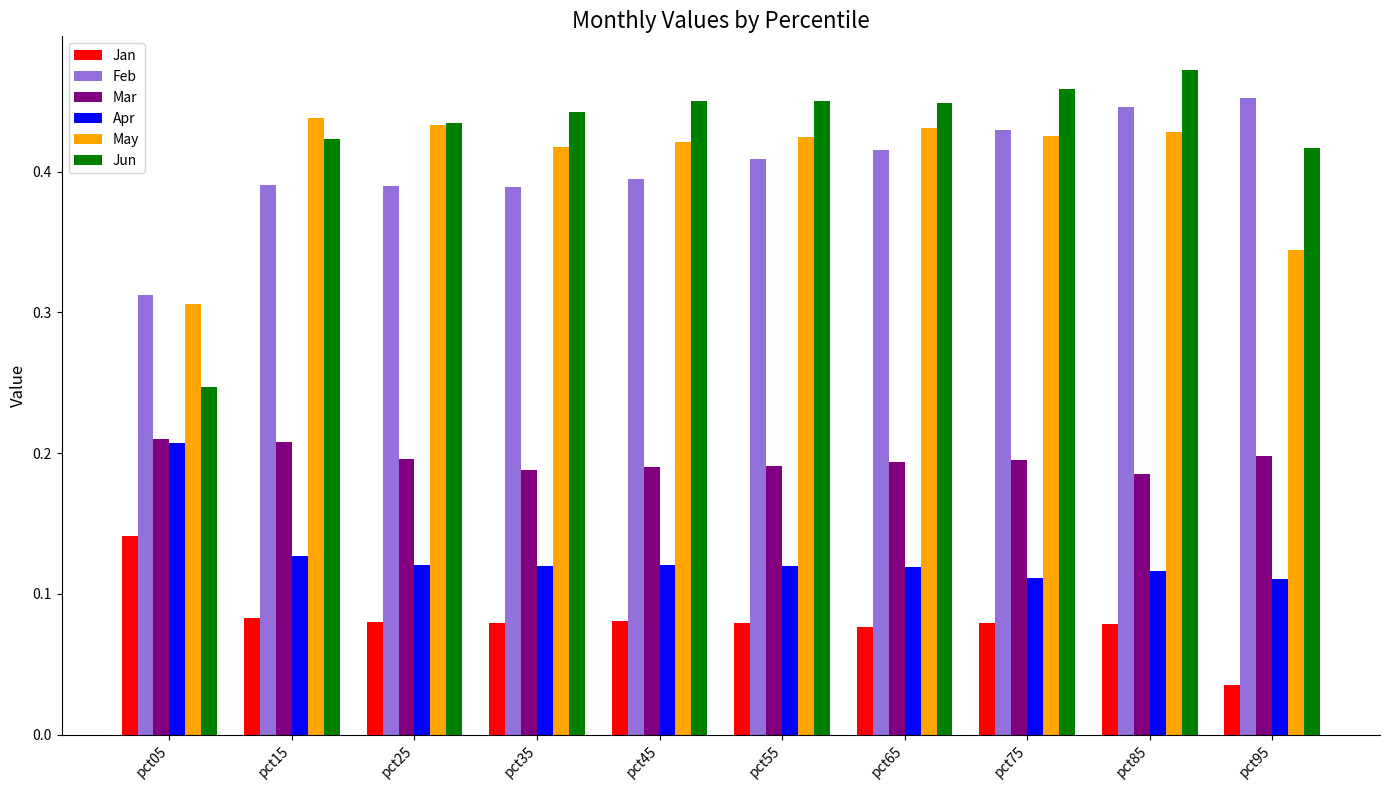

Which category has the highest value across all series?

pct85